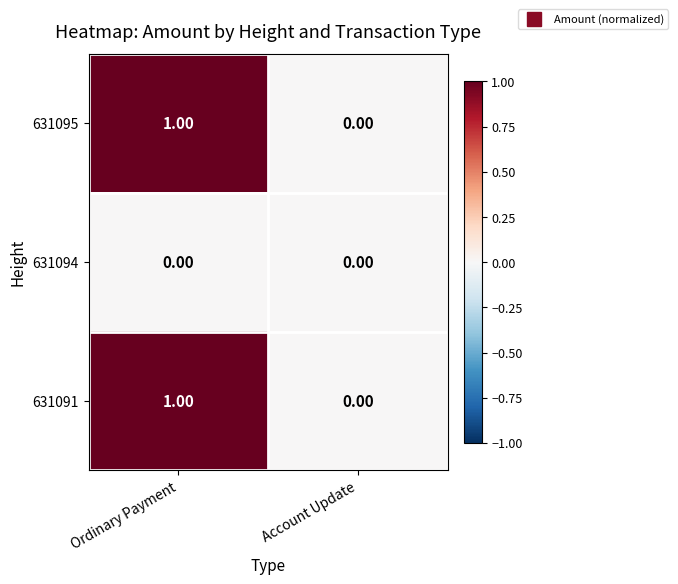

At which label is 631095 closest to 0?

Account Update